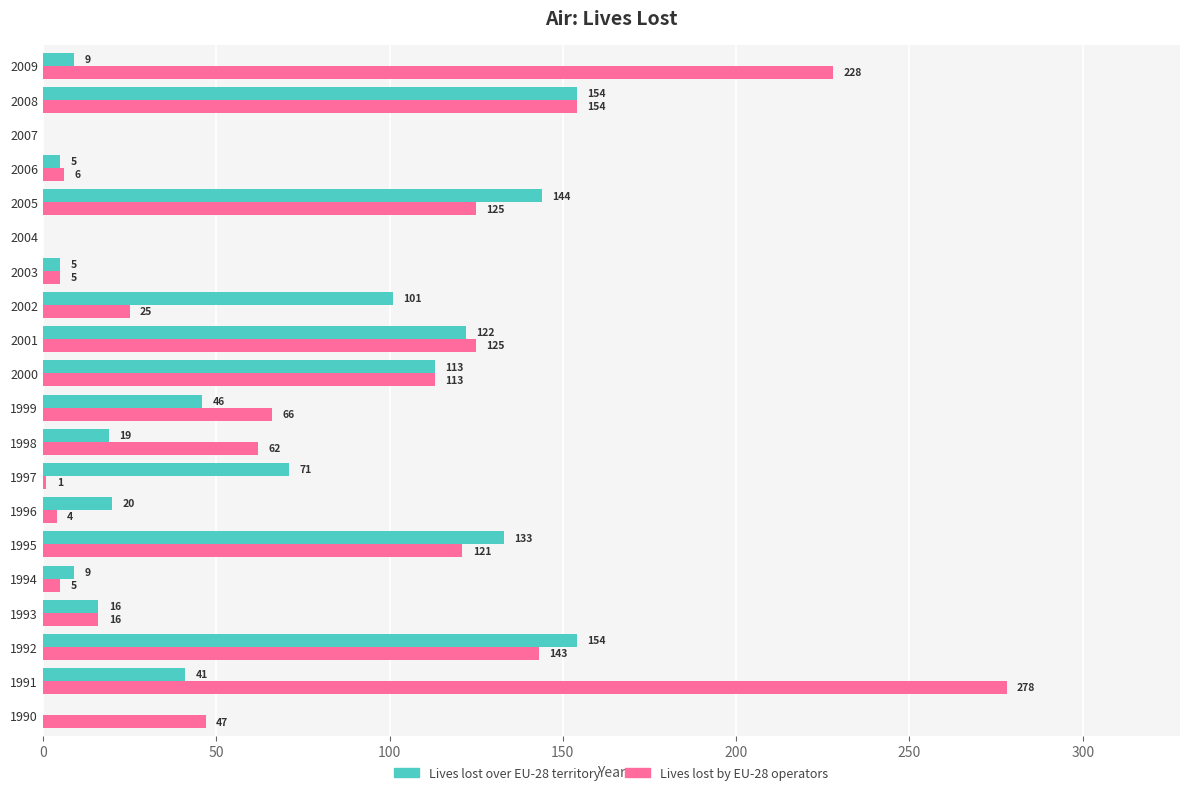

What is the sum of all Lives lost over EU-28 territory values?

1162